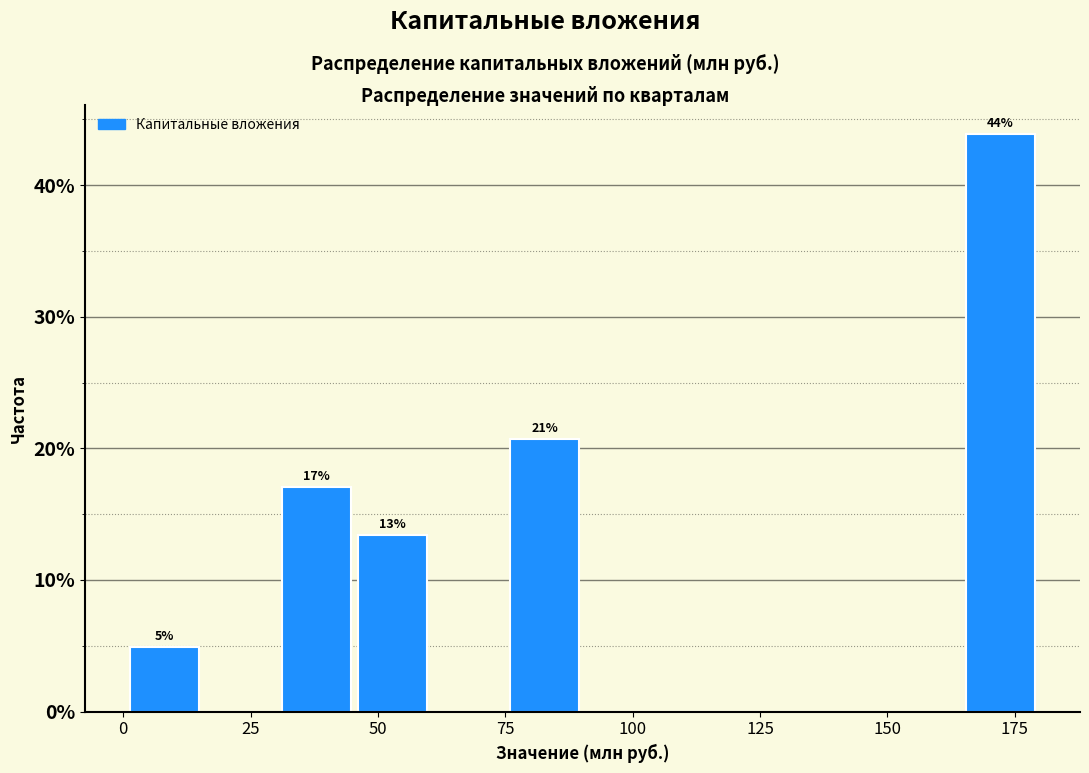

Around what value on the x-axis is the tallest bar? Give the approximate position of its centre, as read against the axis.

170